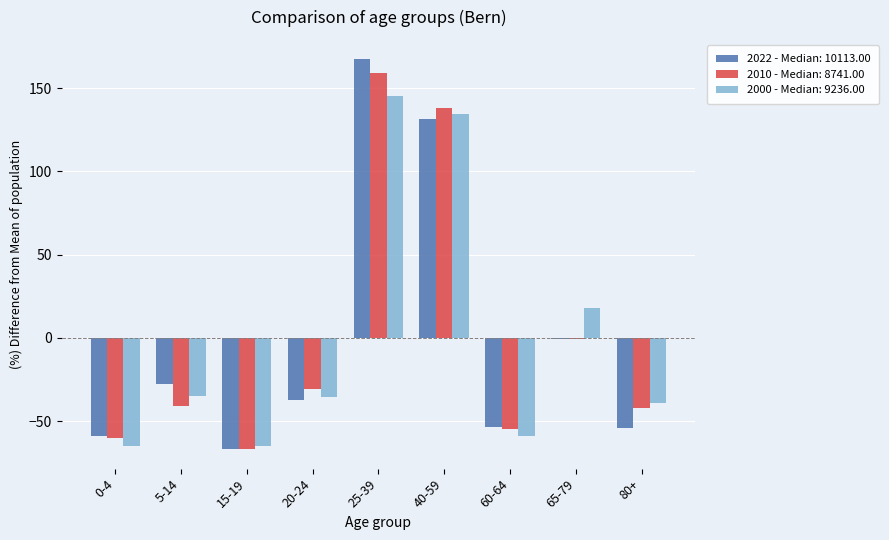

Which label corresponds to the largest value in the chart?

25-39